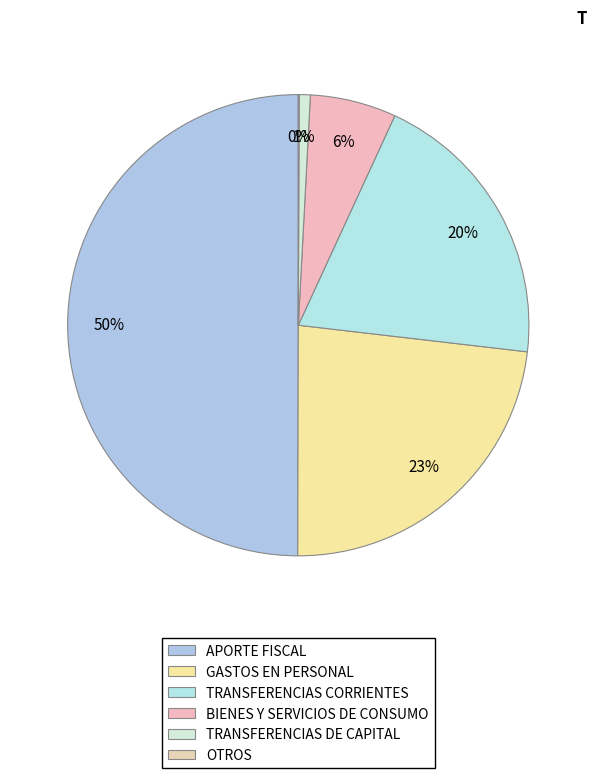

How many segments does this pie chart have?

6